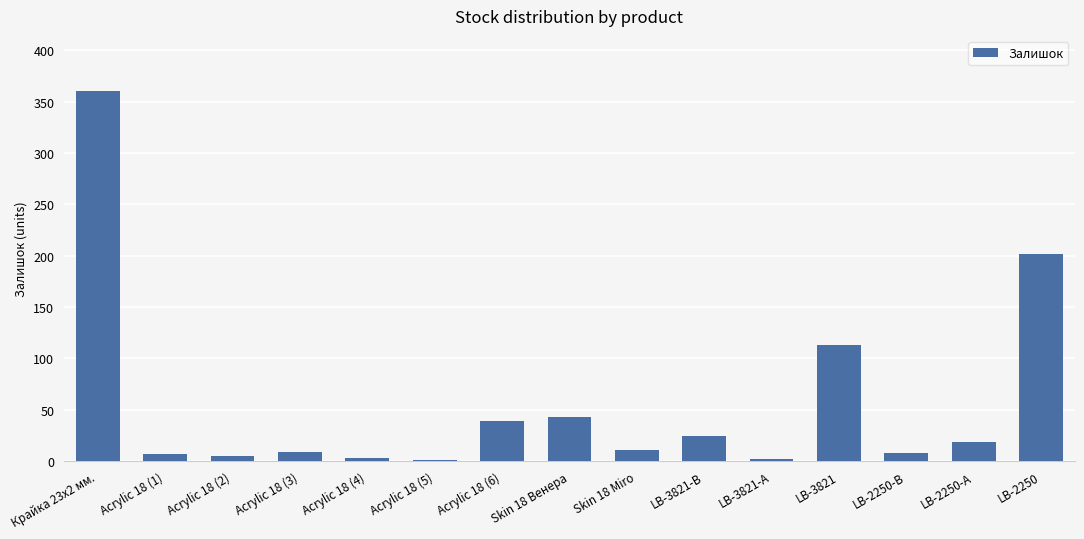

Approximately how many times larger is the value at Acrylic 18 (3) compared to Acrylic 18 (5)?

9.0